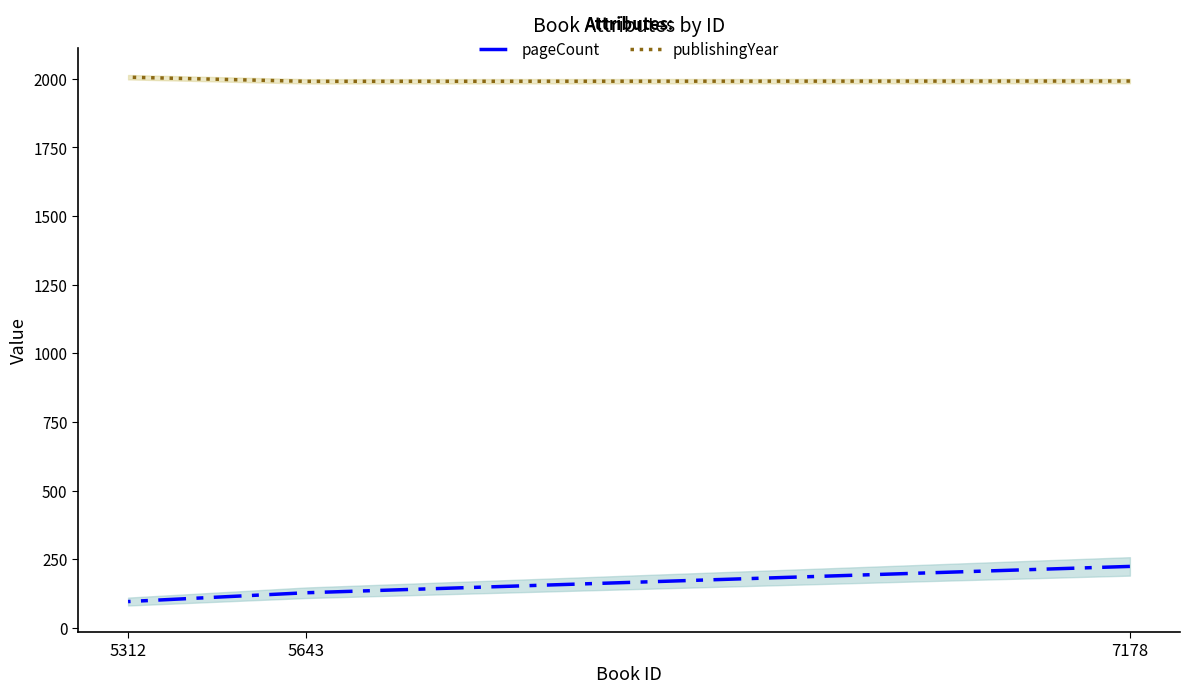

How many lines are shown in the chart?

2